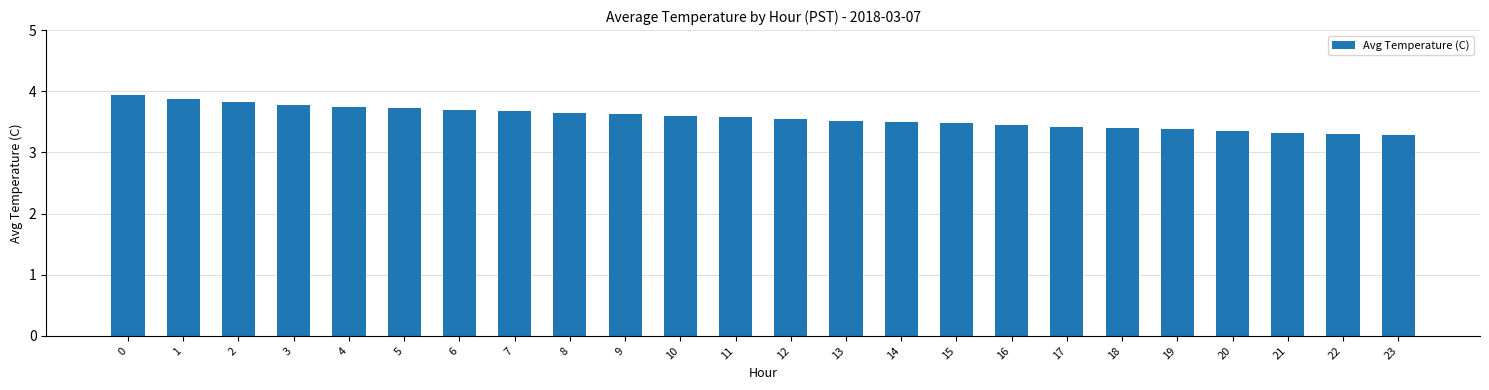

Between 14 and 9, which is larger?

9